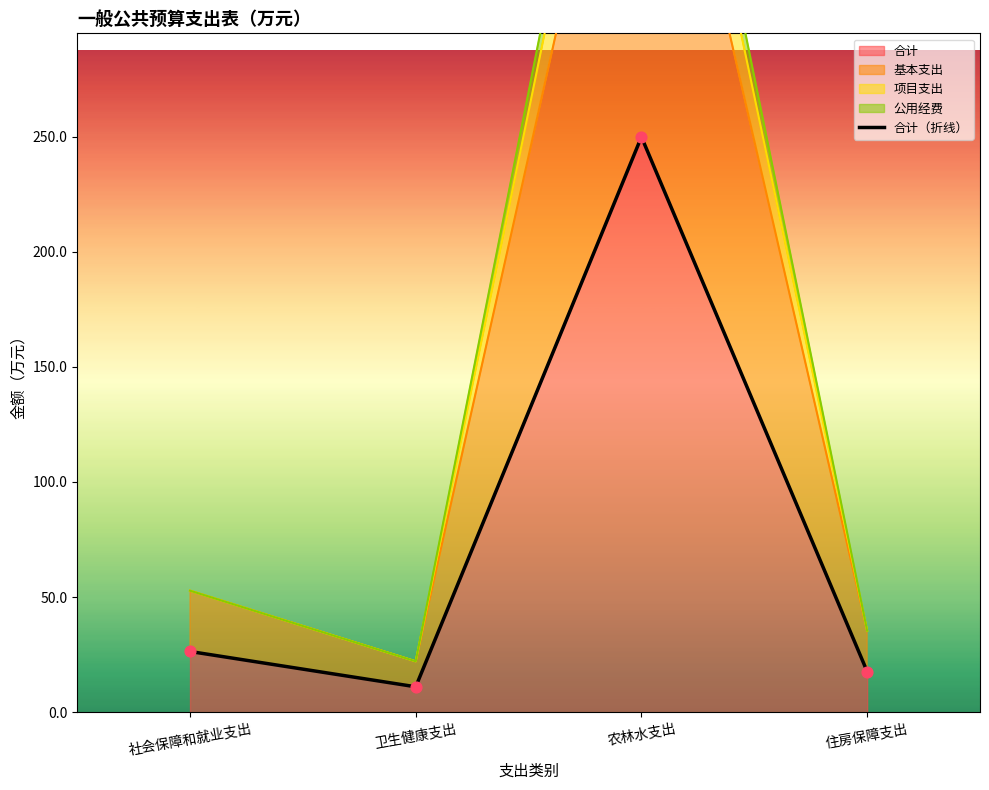

Approximately how many times larger is the value at 住房保障支出 compared to 社会保障和就业支出?

0.7